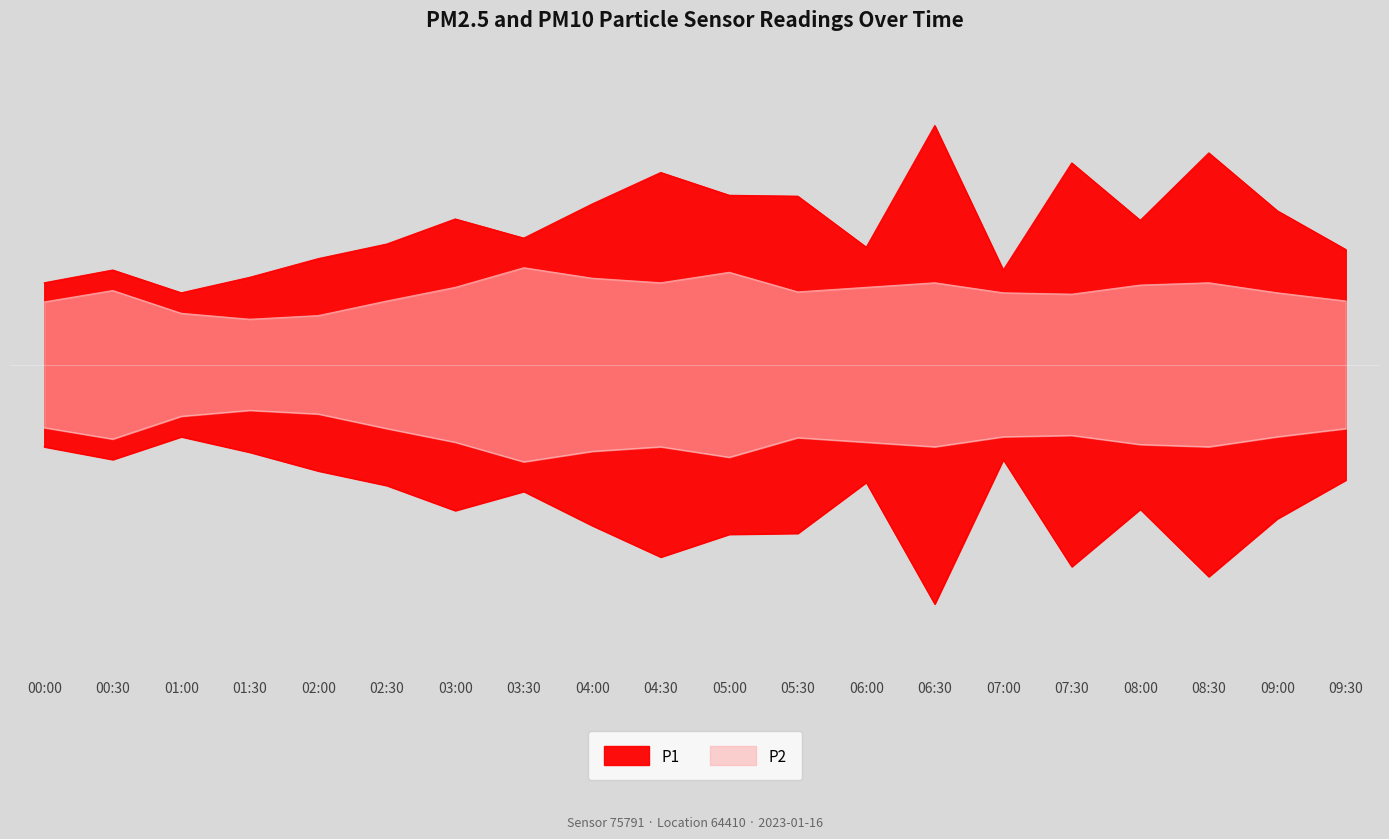

How many interior local valleys does the P1 series have?

5